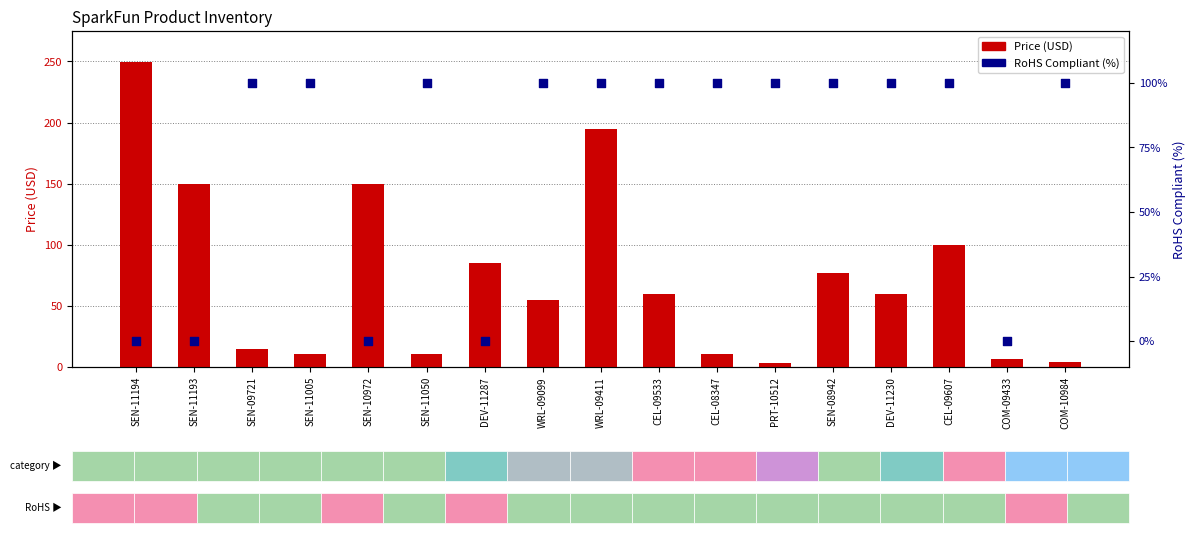

At how many categories does at least one series exceed 206?

1